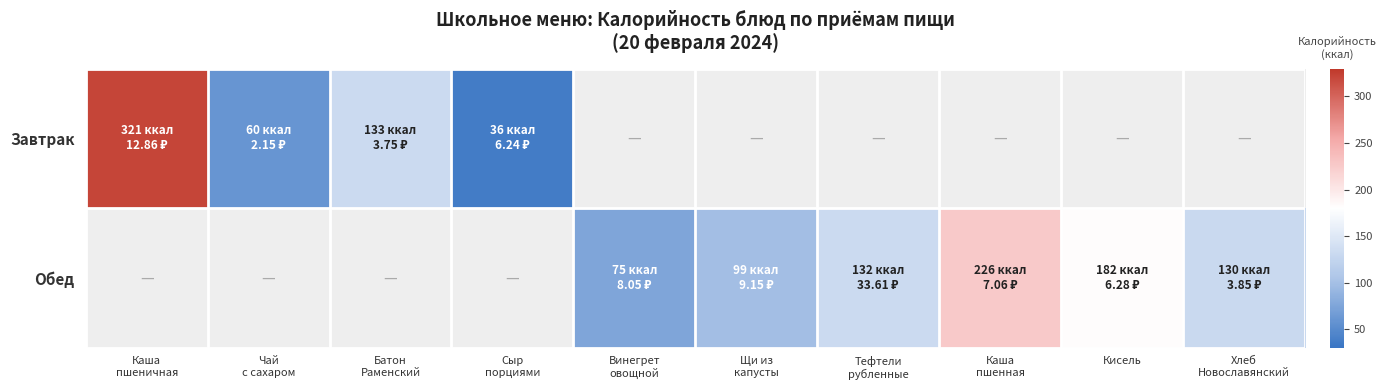

At how many categories does at least one series exceed 192?

2